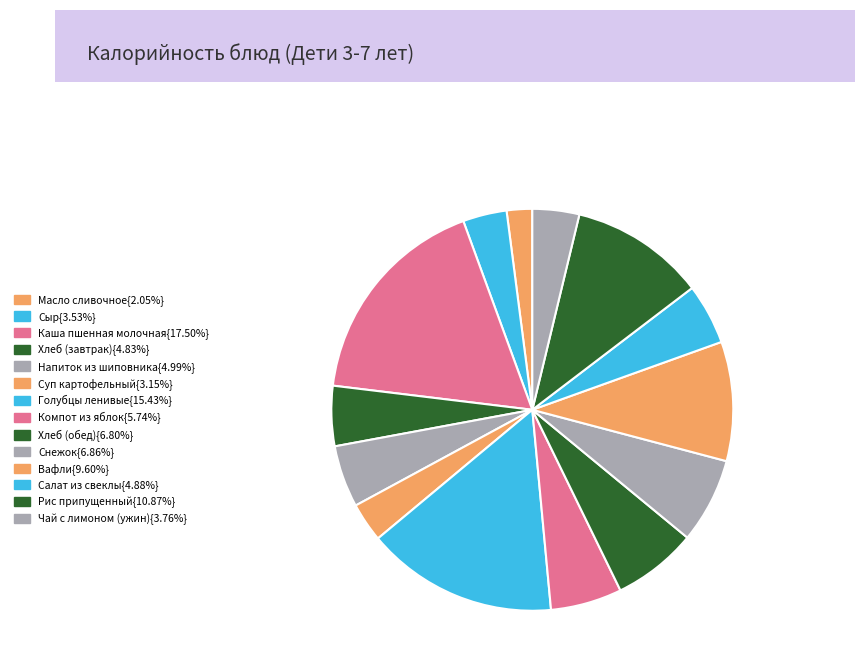

How many slices are in this pie chart?

14